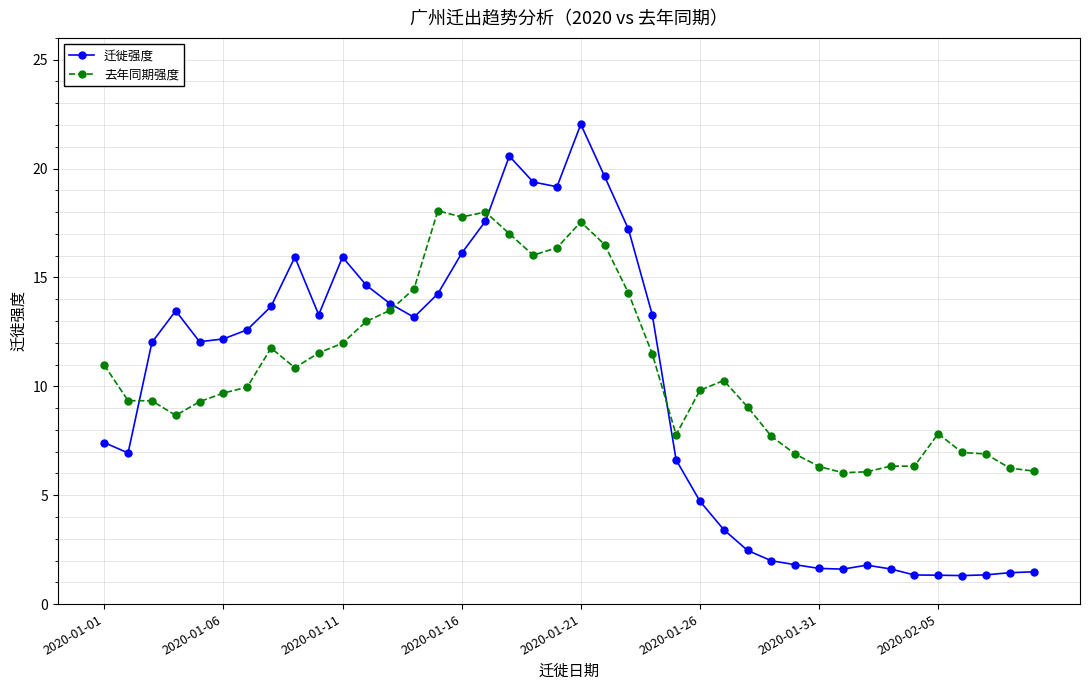

True or false: 迁徙强度 has more than 2 interior local peaks.

True